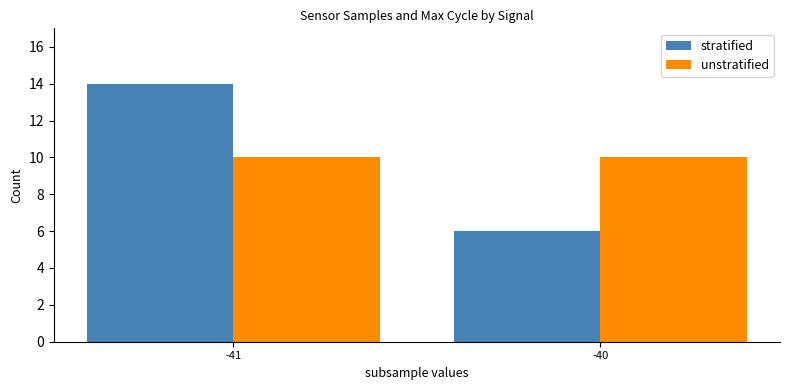

Rank the series by their maximum value, from highest to lowest.

stratified, unstratified